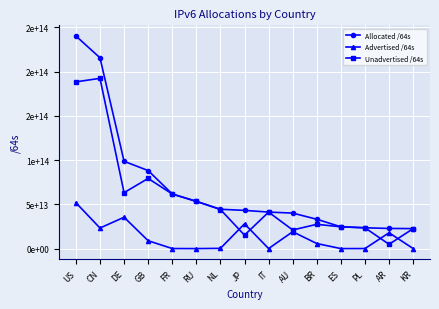

Reading left to right, list all the values displayed in this chart.

Allocated /64s: 240343722688512	215671788863488	98681208897536	88205757644800	61744457973760	53403642822656	44461520257024	43190740320257	41274905788416	40136546516992	33163079057408	24648819277824	23536434741248	22780664086528	22591528697857
Advertised /64s: 51870702174208	23239987822592	35442123210752	8886288449536	73014706176	4296212480	279174053888	28010167009280	51539673088	19074139095040	5733123424256	12885098496	39192231936	17911628693504	63661015040
Unadvertised /64s: 188473020514304	192431801040896	63239085686784	79319469195264	61671443267584	53399346610176	44182346203136	15180573310977	41223366115328	21062407421952	27429955633152	24635934179328	23497242509312	4869035393024	22527867682817